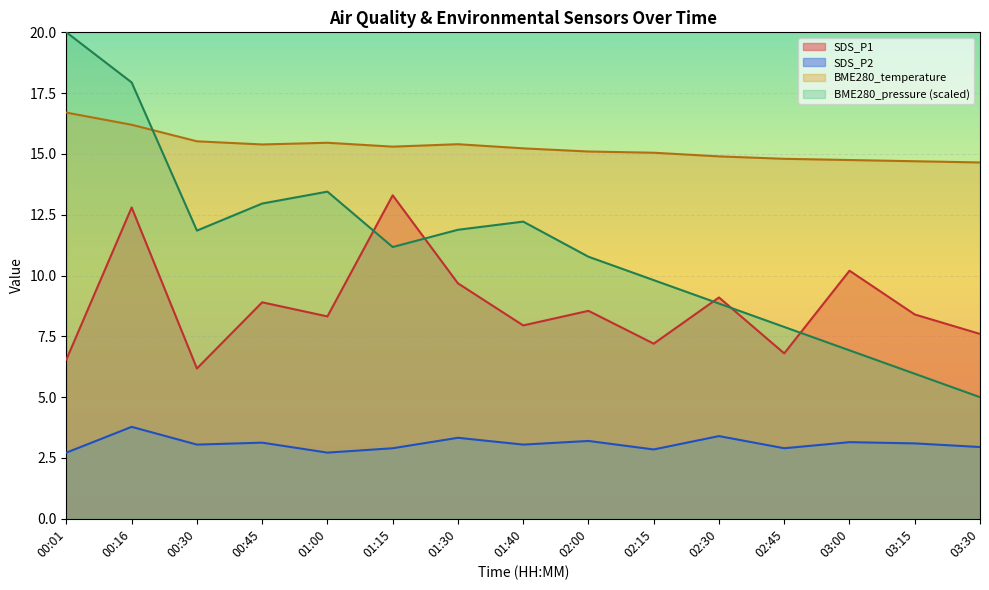

Does the chart display data point markers on the line(s)?

No